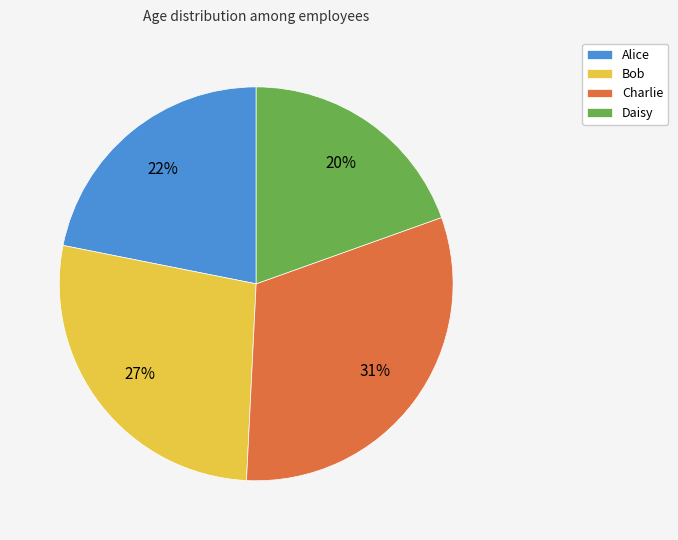

To the nearest percent, what is the difference between the Bob and Charlie slice percentages?

4%